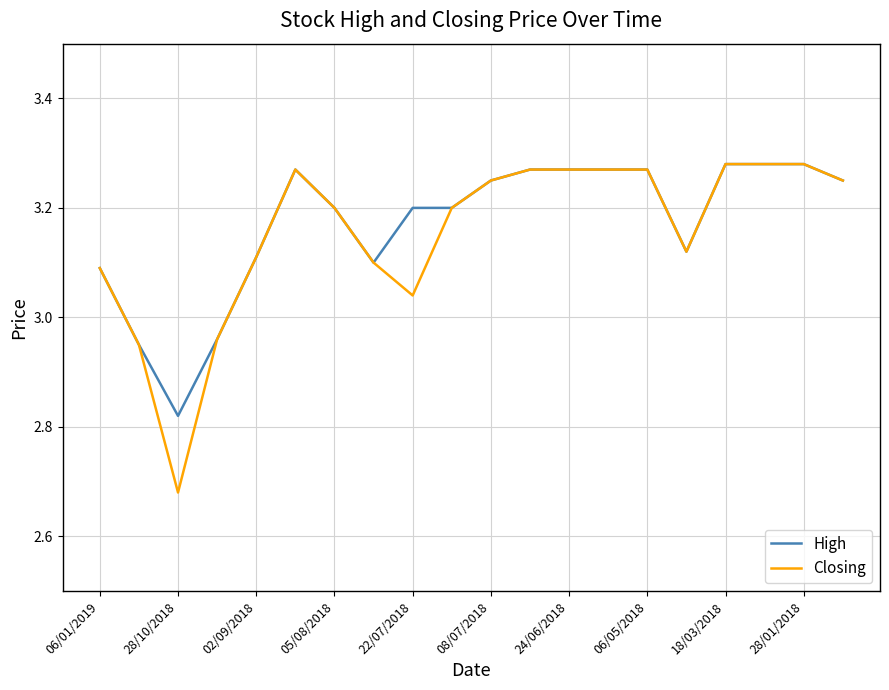

Which series has the largest range (max minus min)?

Closing